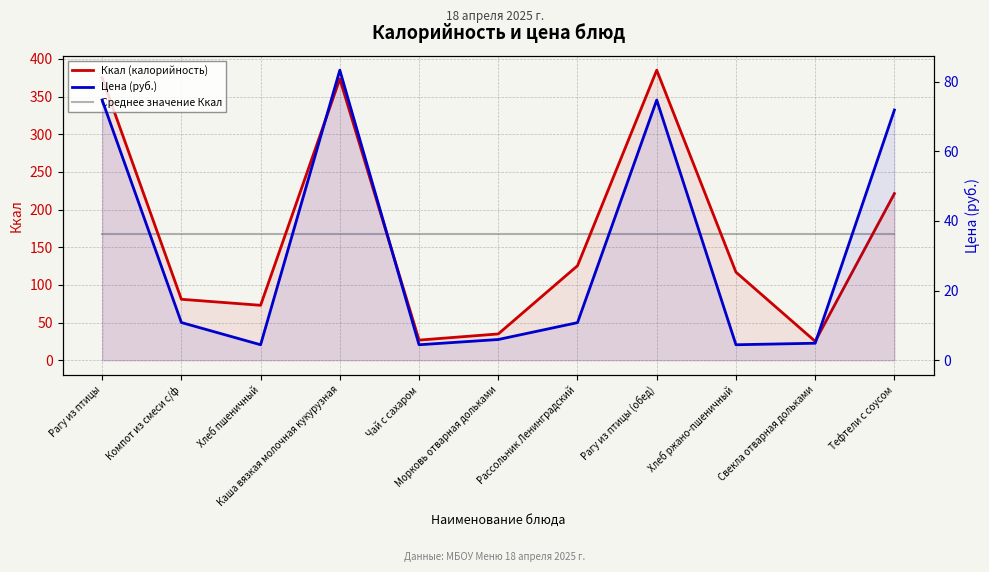

True or false: Цена (руб.) and Среднее значение Ккал intersect in this chart.

False